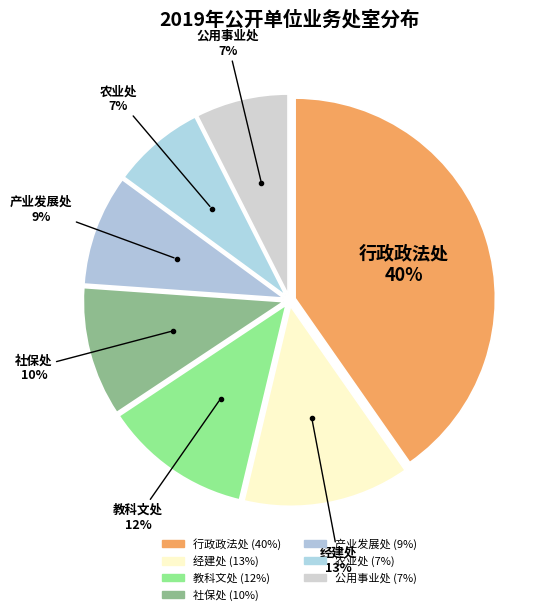

How many slices are in this pie chart?

7